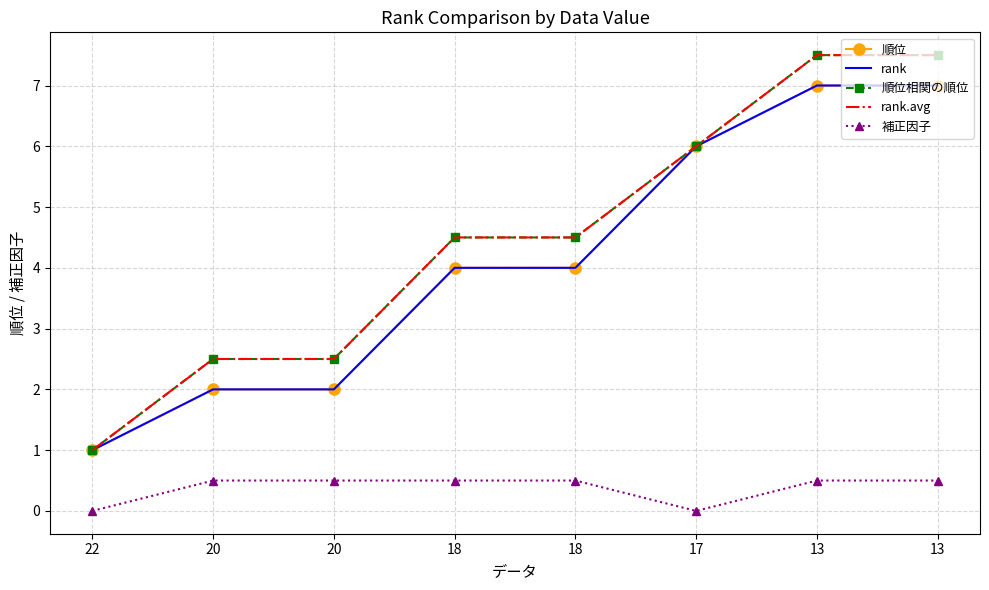

What is the difference between the maximum and second lowest values in the 補正因子 series?

0.5